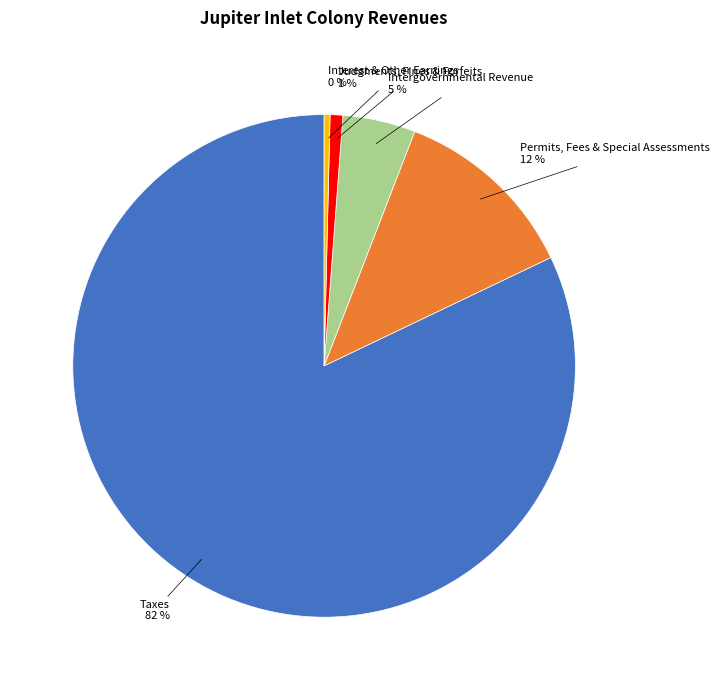

What percentage is the Intergovernmental Revenue slice, to the nearest percent?

5%